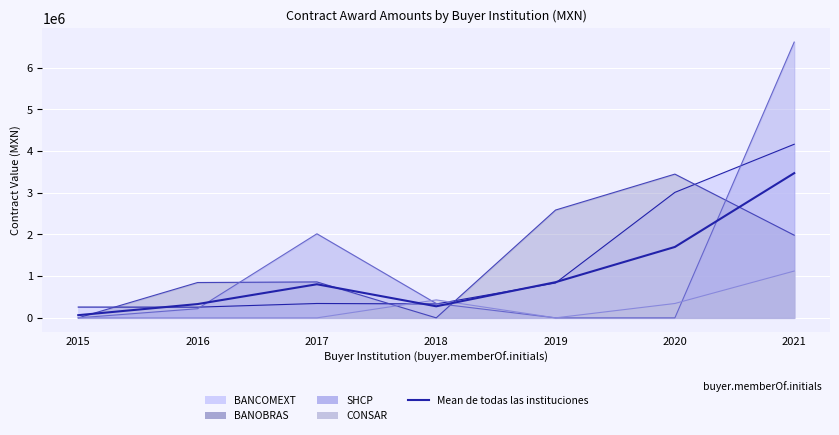

At which label does the data first exceed 805932?

2017